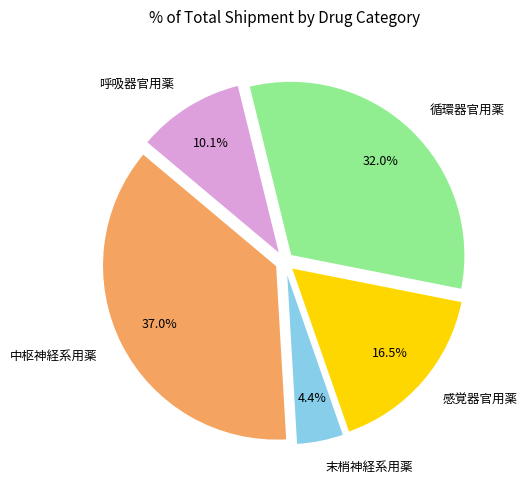

To the nearest percent, what percentage of the pie is 末梢神経系用薬?

4%